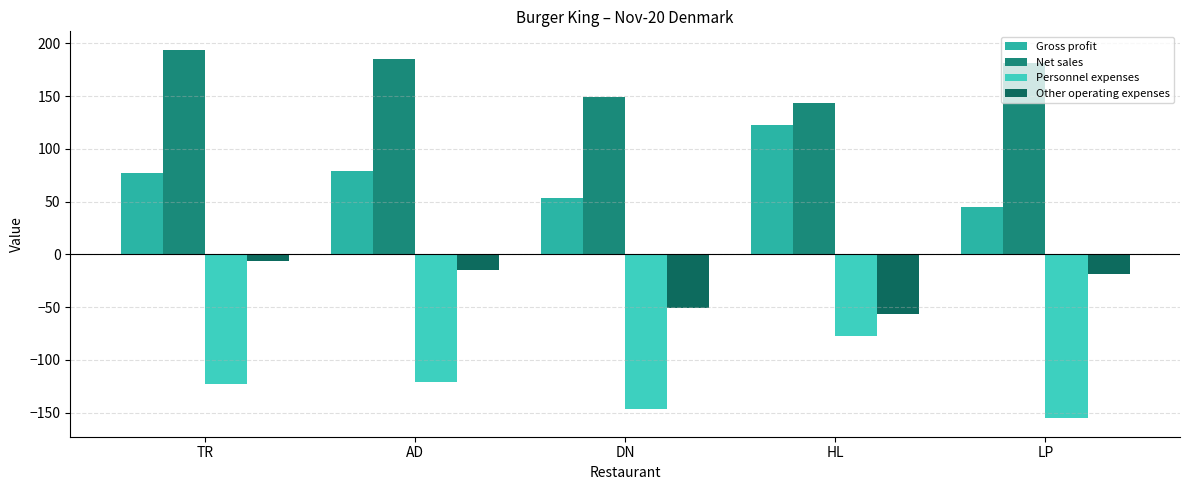

What is the difference between the maximum and minimum values in the Net sales series?

50.8